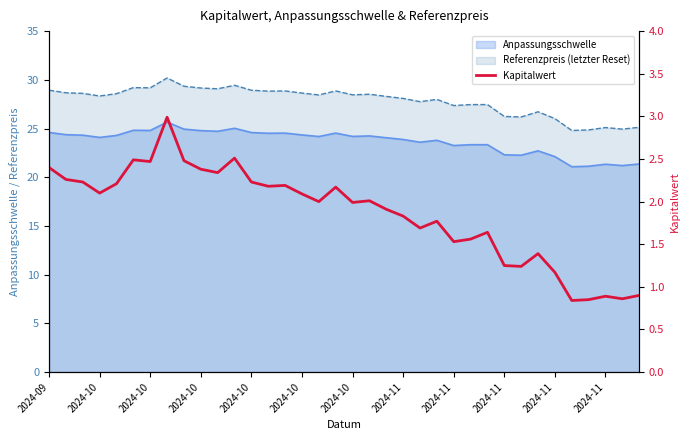

How many lines are shown in the chart?

1